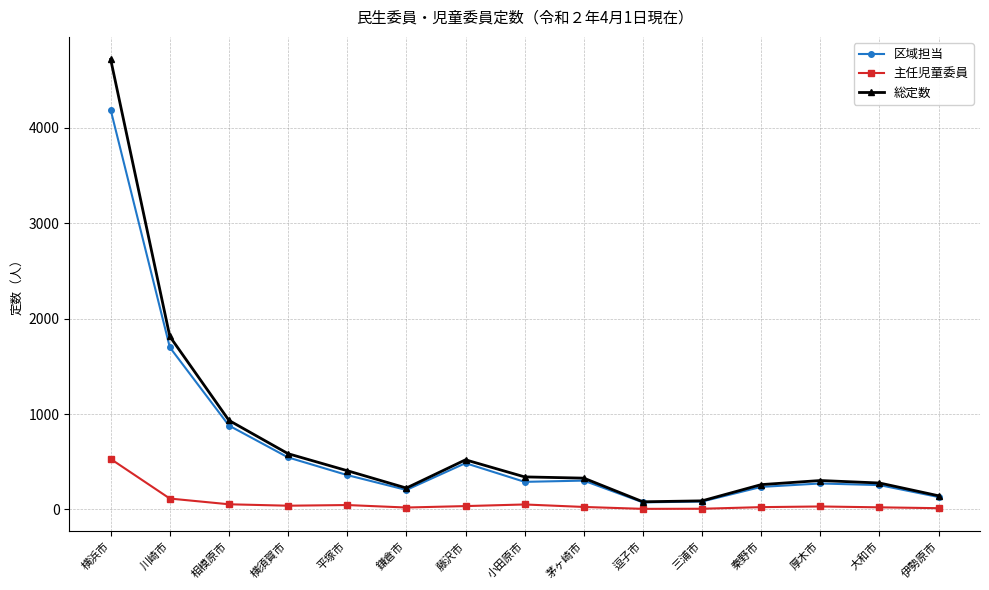

At which category does 区域担当 reach its first local valley?

鎌倉市